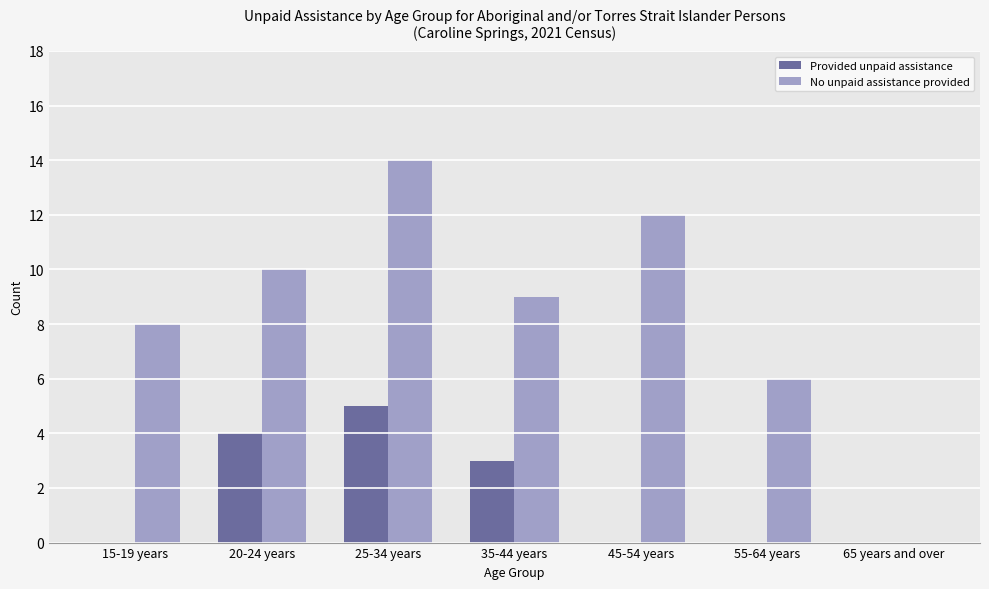

Reading right to left, transcribe all the data shown in this chart.

Provided unpaid assistance: 65 years and over=0	55-64 years=0	45-54 years=0	35-44 years=3	25-34 years=5	20-24 years=4	15-19 years=0
No unpaid assistance provided: 65 years and over=0	55-64 years=6	45-54 years=12	35-44 years=9	25-34 years=14	20-24 years=10	15-19 years=8